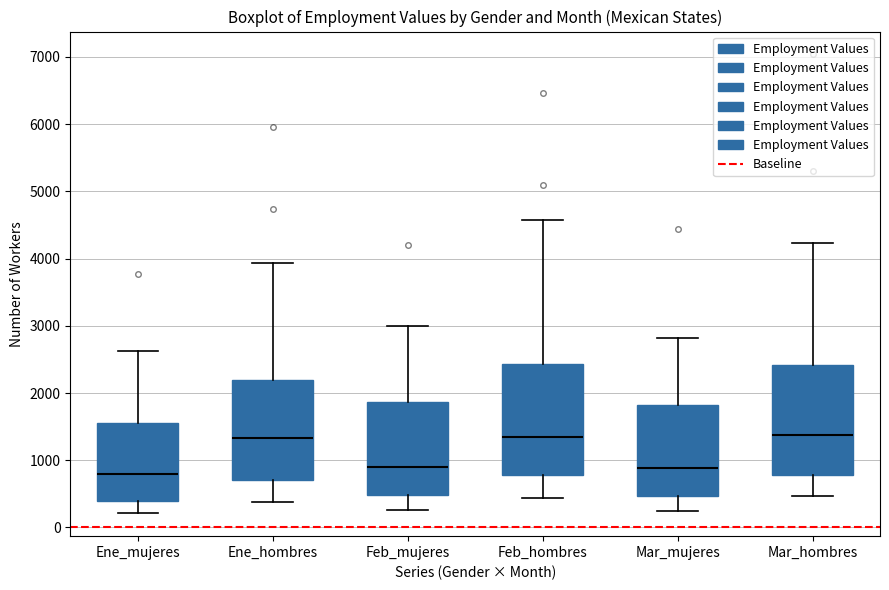

Reading left to right, read every box against the y-axis: the position of its median line, the range the box covers, and the ends of its whiskers. The values are not printed on the chart, so give them approximately, as read against the axis.

Ene_mujeres: median 800, box 400 to 1600, whiskers 200 to 2600
Ene_hombres: median 1300, box 700 to 2200, whiskers 400 to 3900
Feb_mujeres: median 900, box 500 to 1900, whiskers 300 to 3000
Feb_hombres: median 1300, box 800 to 2400, whiskers 400 to 4600
Mar_mujeres: median 900, box 500 to 1800, whiskers 200 to 2800
Mar_hombres: median 1400, box 800 to 2400, whiskers 500 to 4200